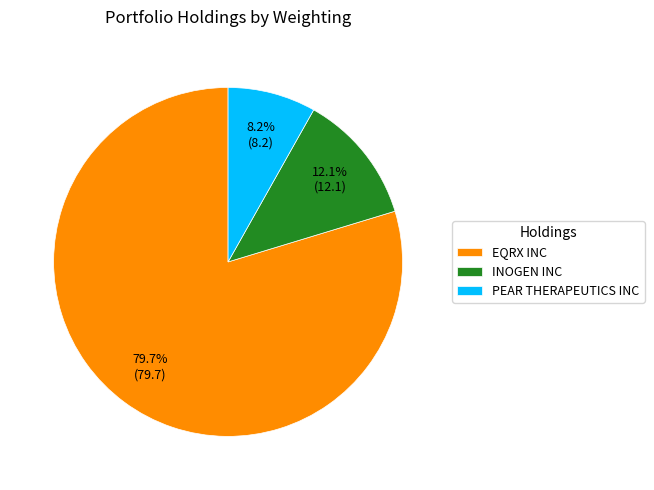

Does PEAR THERAPEUTICS INC represent more than half of the total?

No